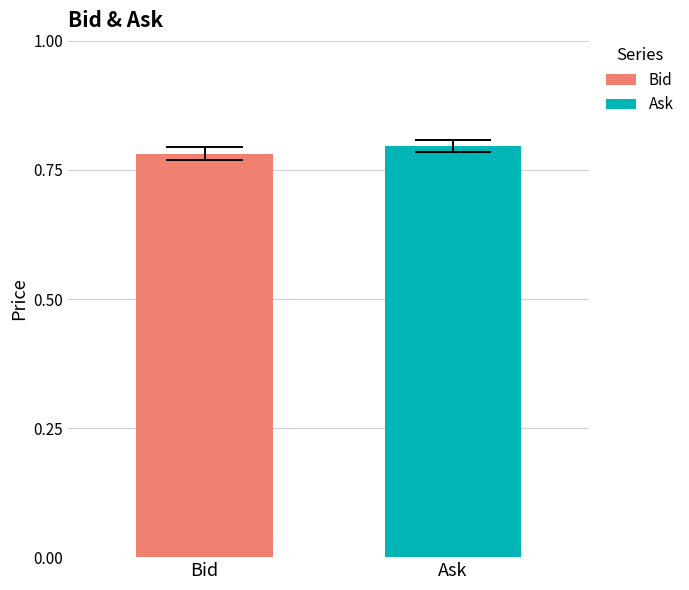

What is the sum of all values?

1.6